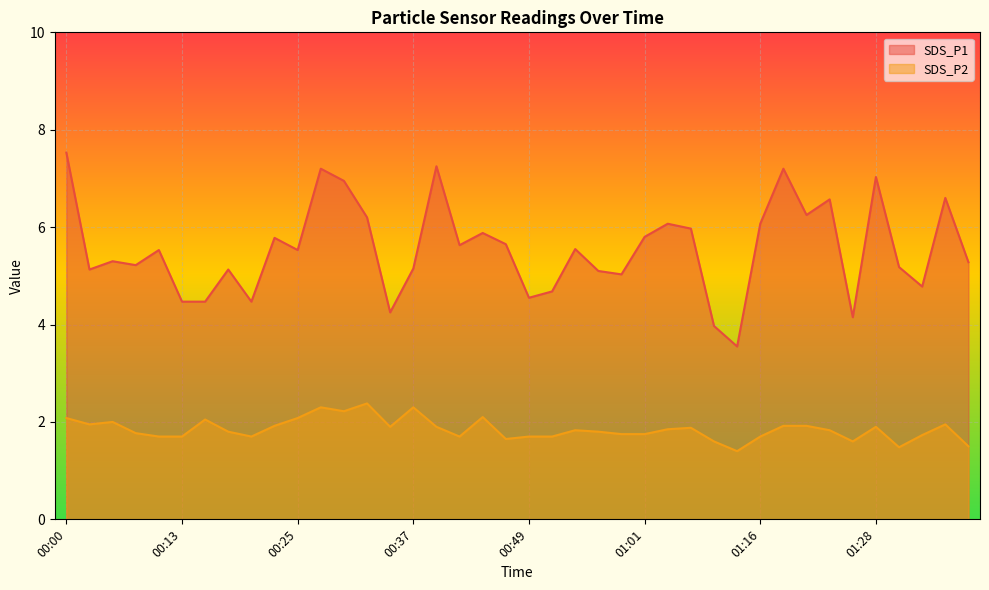

The SDS_P2 series shows 1.9 at 00:39. True or false?

True